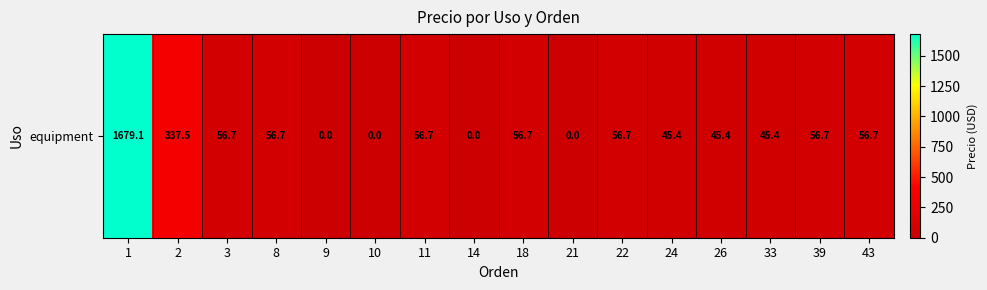

Between 18 and 10, which is larger?

18